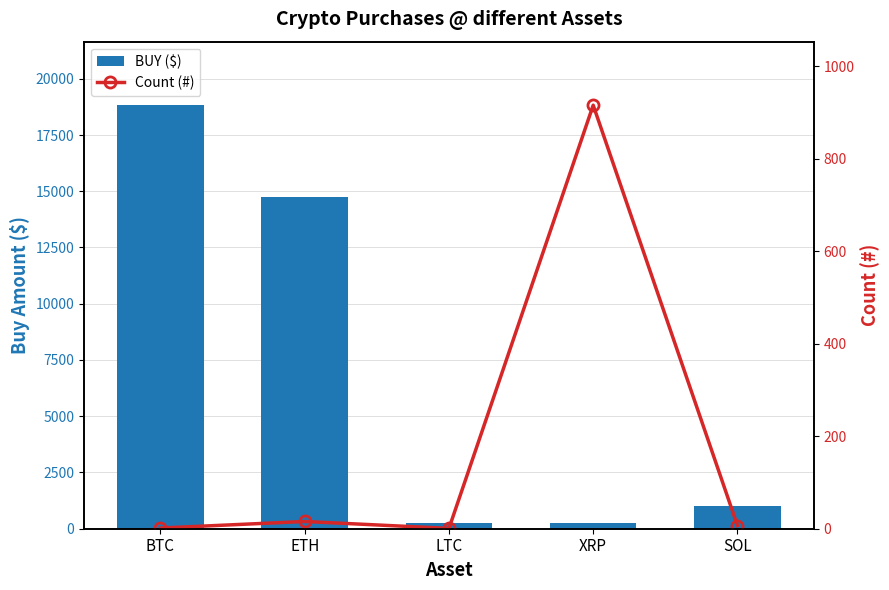

What value does the Count (#) series have at SOL?

6.9